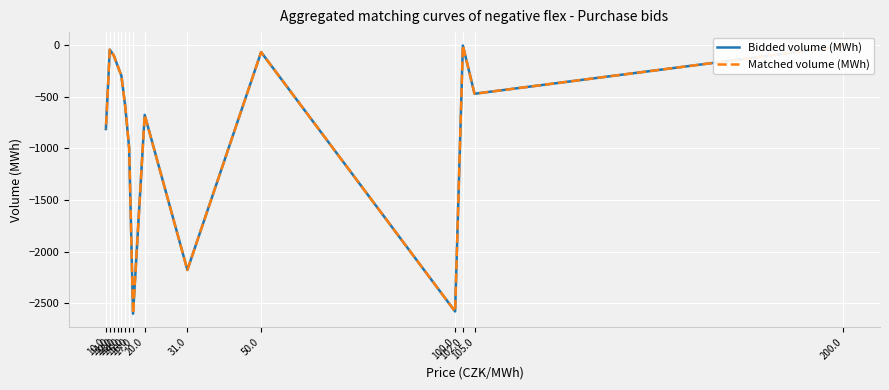

What is the average value of the Bidded volume (MWh) series?

-777.1